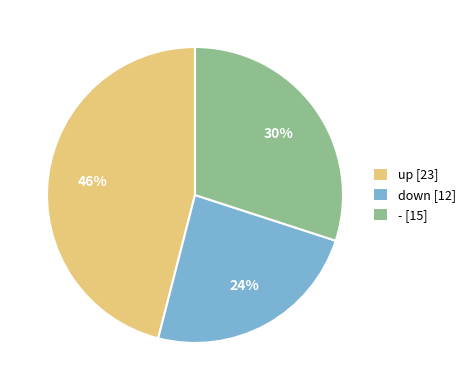

Count the number of slices in the pie.

3